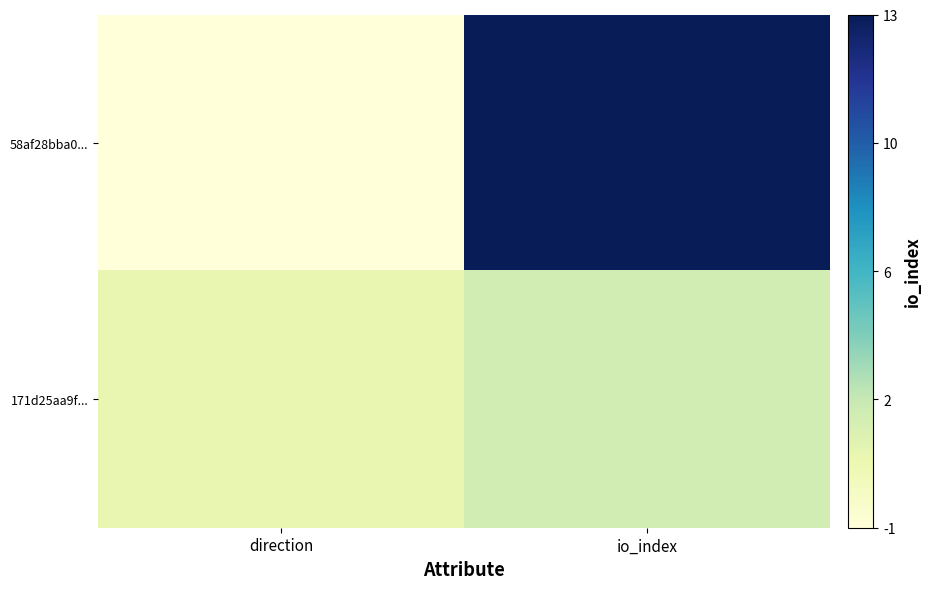

Reading left to right, transcribe all the data shown in this chart.

58af28bba0...: direction=-1	io_index=13
171d25aa9f...: direction=1	io_index=2